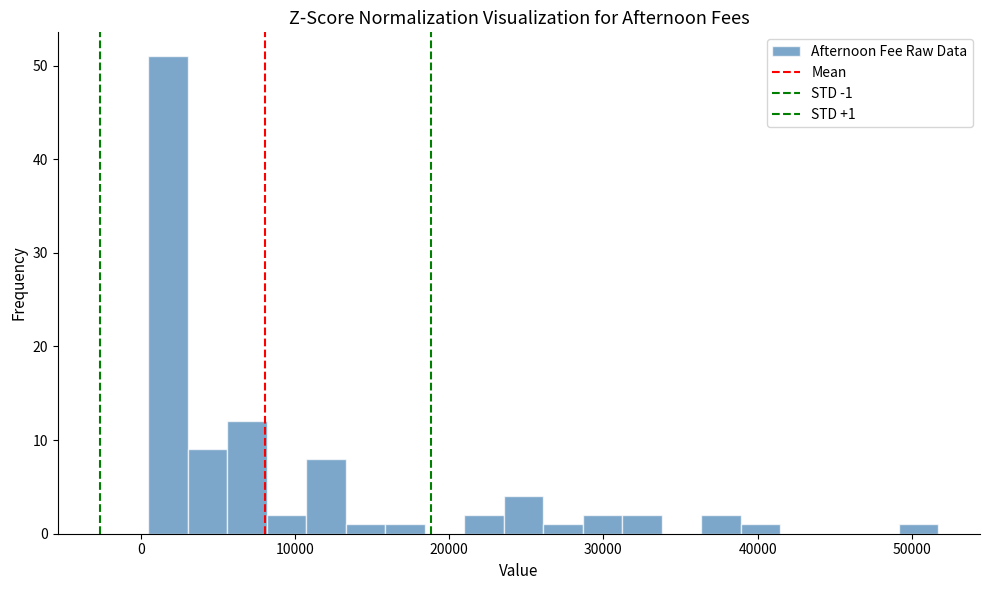

Read against the x-axis, roughly where is the centre of the tallest bar?

2000